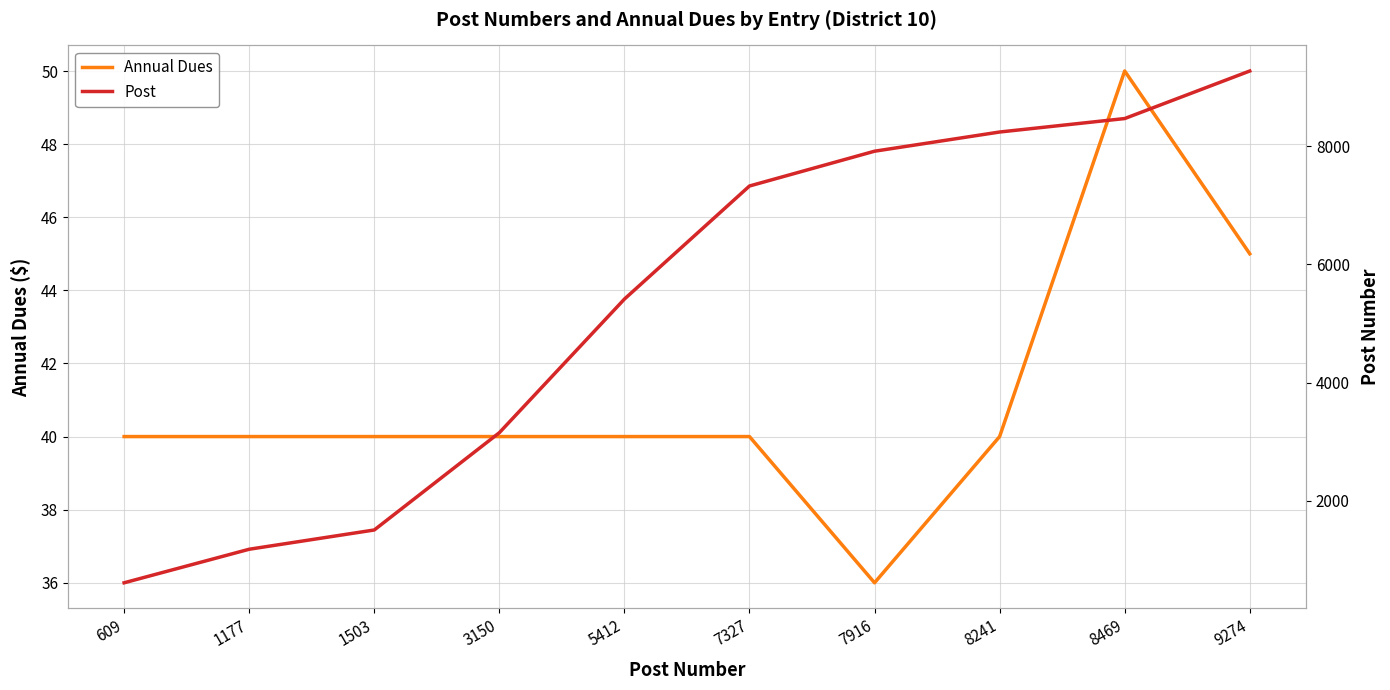

True or false: Post has more than 2 points higher than both neighbors.

False